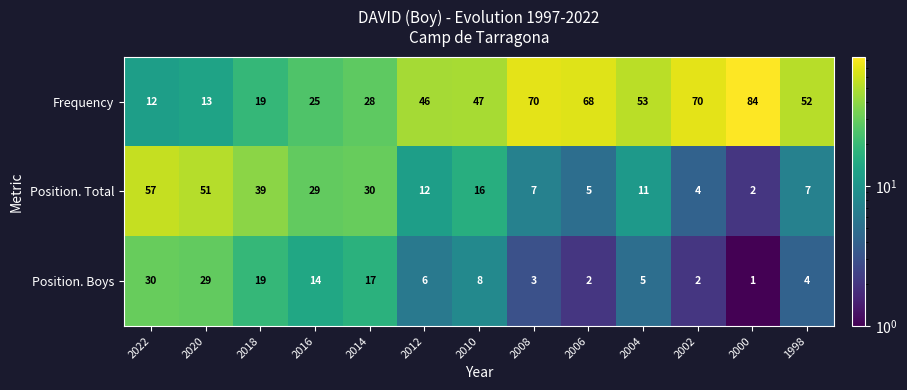

Which series has the largest total across all categories?

Frequency